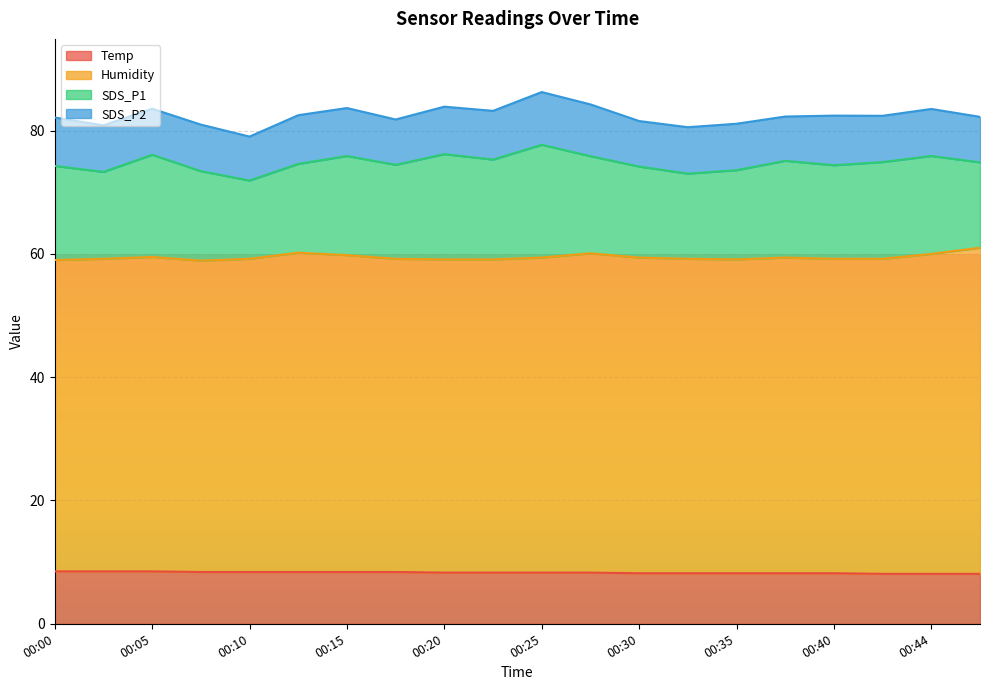

Where is Humidity nearest to the value 51?

00:05